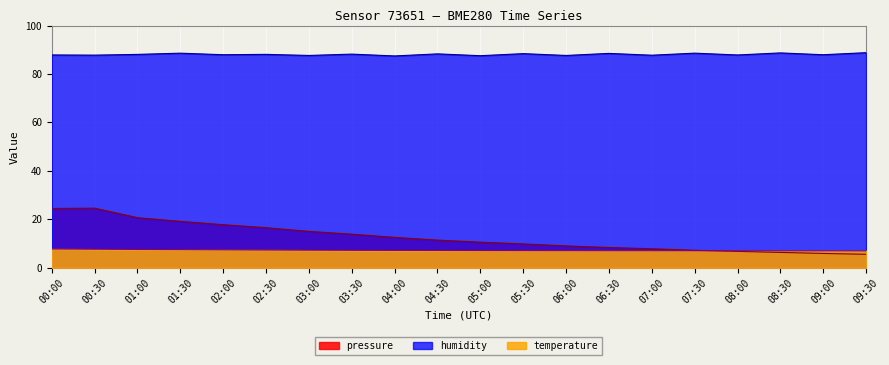

What is the sum of all humidity values?

1761.7